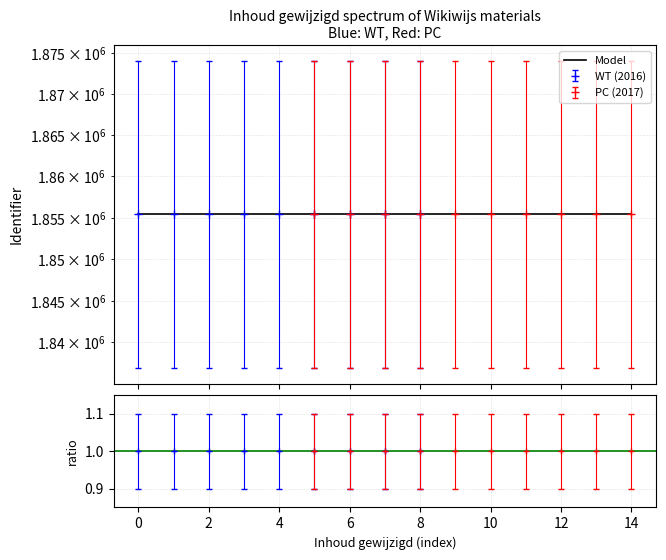

How many lines are shown in the chart?

1